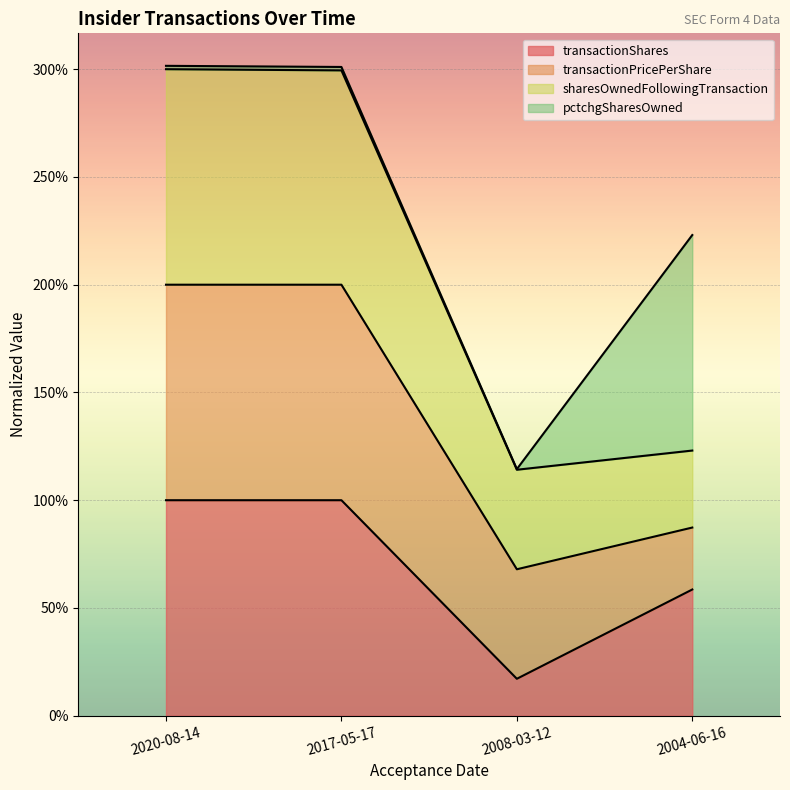

Which has a higher value, 2004-06-16 or 2020-08-14?

2020-08-14